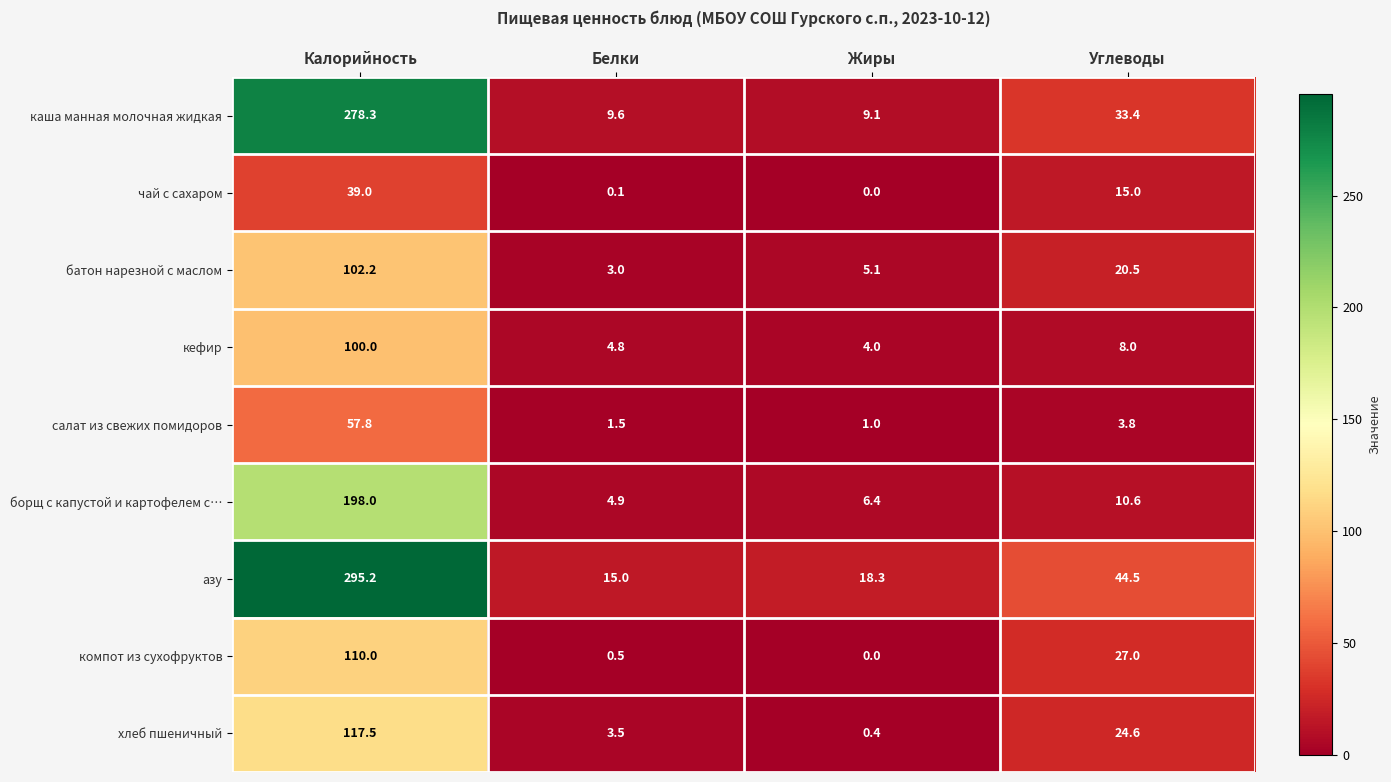

Which series has the widest spread of values?

азу